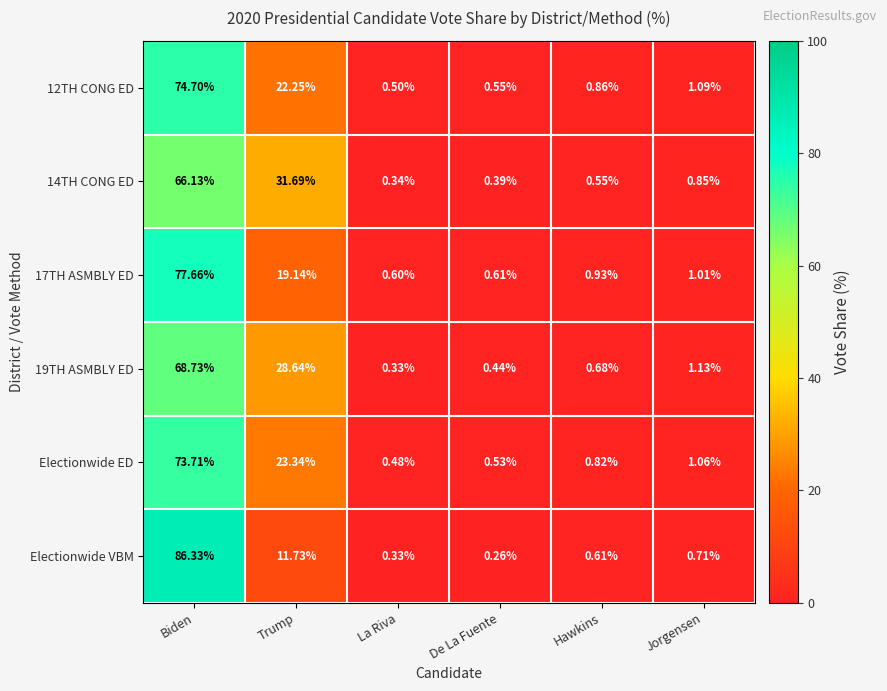

At which label does Electionwide VBM reach its minimum?

De La Fuente